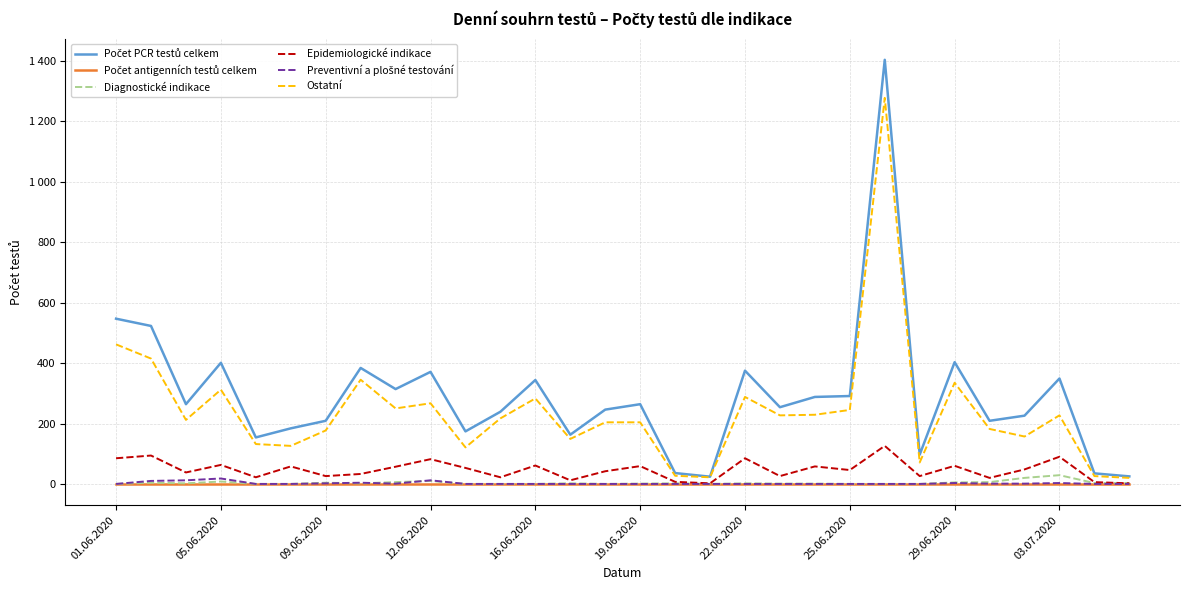

Reading left to right, transcribe all the data shown in this chart.

Počet PCR testů celkem: 547	523	264	401	154	184	209	384	314	371	174	239	344	163	246	264	36	24	375	254	288	291	1404	97	403	209	226	349	35	25
Počet antigenních testů celkem: 0	0	0	0	0	0	0	0	0	0	0	0	0	0	0	0	0	0	0	0	0	0	0	0	0	0	0	0	0	0
Diagnostické indikace: 0	4	2	8	0	0	4	2	6	10	0	0	0	2	0	1	2	0	2	1	1	0	0	0	5	6	20	29	3	3
Epidemiologické indikace: 85	94	38	63	22	58	26	33	57	82	53	22	61	12	42	59	7	2	85	26	58	46	126	26	60	20	48	90	6	2
Preventivní a plošné testování: 0	10	12	18	0	0	2	4	1	12	0	0	0	0	0	0	0	0	0	0	0	0	0	0	3	1	1	3	0	0
Ostatní: 462	415	212	312	132	126	177	345	250	267	121	217	283	149	204	204	27	22	288	227	229	245	1278	71	335	182	157	227	26	20